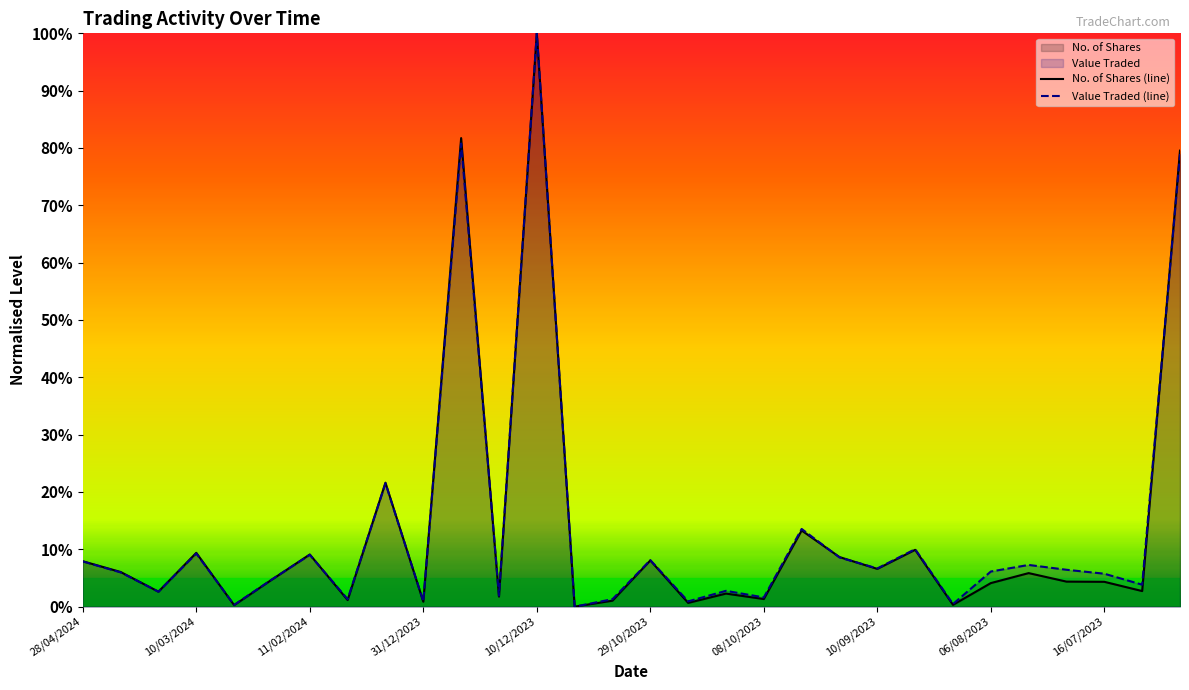

Which series has the widest spread of values?

Value Traded (line)